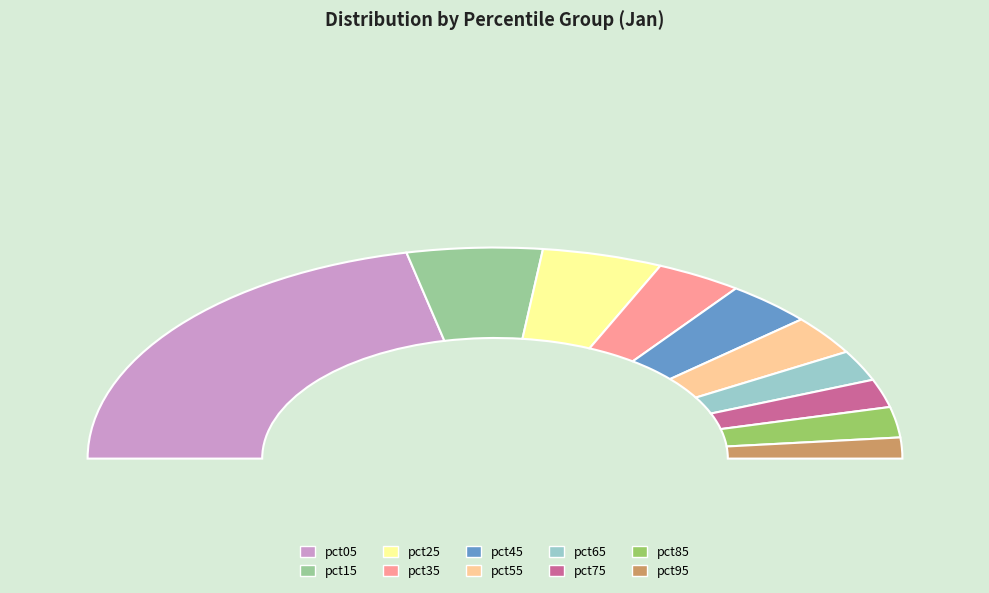

Which has a higher value, pct65 or pct85?

pct65